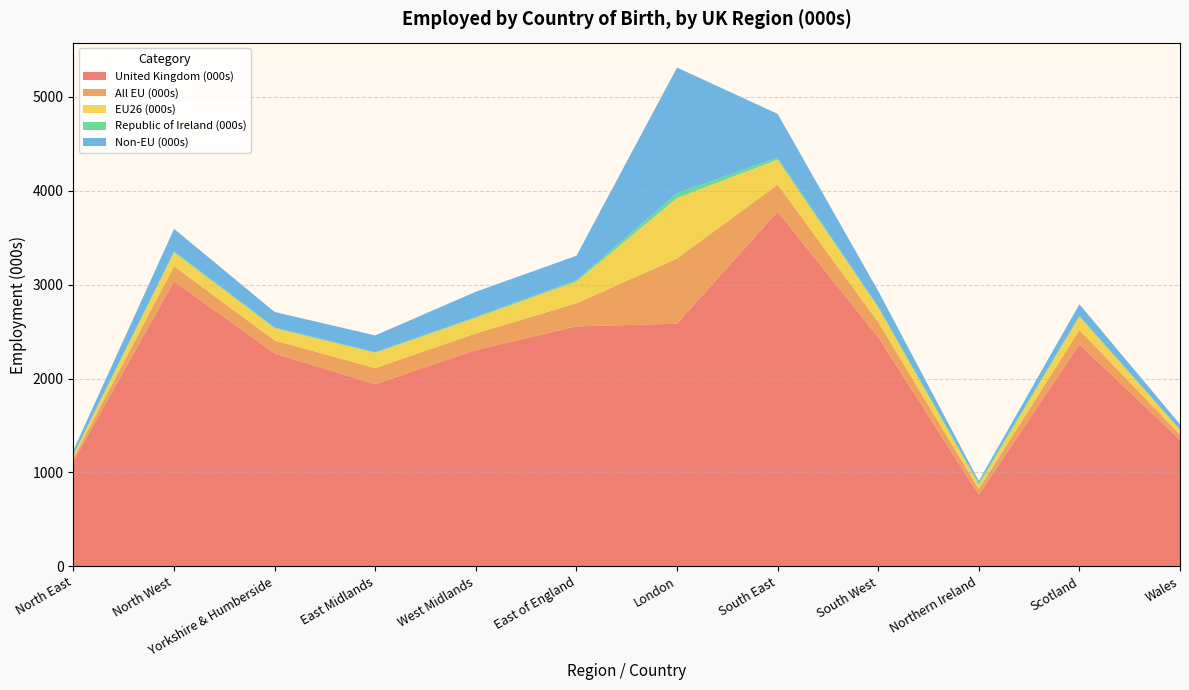

Reading left to right, extract all data points from this chart.

United Kingdom (000s): North East=1121	North West=3034	Yorkshire & Humberside=2266	East Midlands=1939	West Midlands=2303	East of England=2555	London=2583	South East=3776	South West=2438	Northern Ireland=762	Scotland=2363	Wales=1348
All EU (000s): North East=35	North West=161	Yorkshire & Humberside=139	East Midlands=171	West Midlands=177	East of England=246	London=695	South East=288	South West=163	Northern Ireland=62	Scotland=153	Wales=55
EU26 (000s): North East=34	North West=147	Yorkshire & Humberside=131	East Midlands=164	West Midlands=167	East of England=232	London=643	South East=266	South West=156	Northern Ireland=44	Scotland=142	Wales=51
Republic of Ireland (000s): North East=1	North West=13	Yorkshire & Humberside=8	East Midlands=6	West Midlands=10	East of England=14	London=52	South East=21	South West=7	Northern Ireland=18	Scotland=11	Wales=4
Non-EU (000s): North East=47	North West=238	Yorkshire & Humberside=164	East Midlands=179	West Midlands=267	East of England=260	London=1337	South East=466	South West=168	Northern Ireland=24	Scotland=122	Wales=55